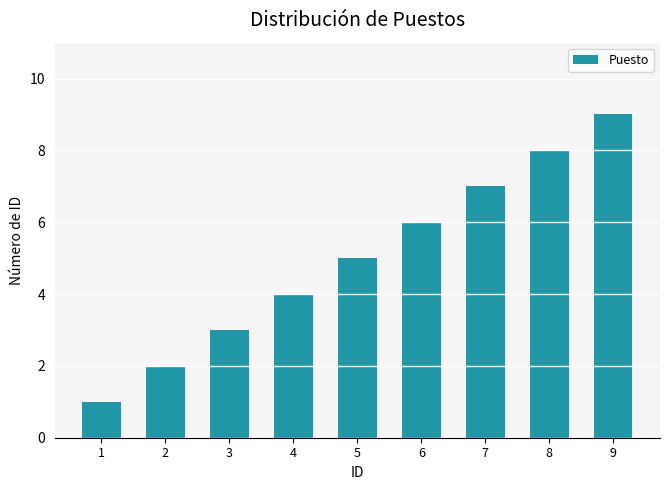

How many values are between 3 and 7?

5